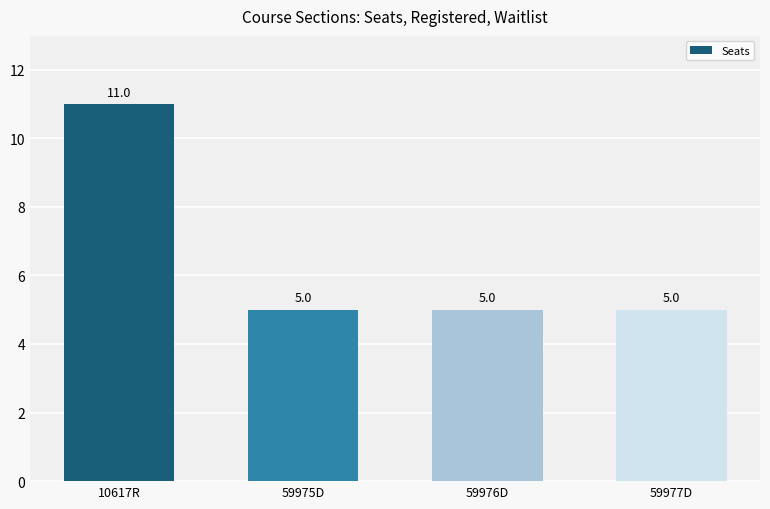

What position from the right is 59975D?

3